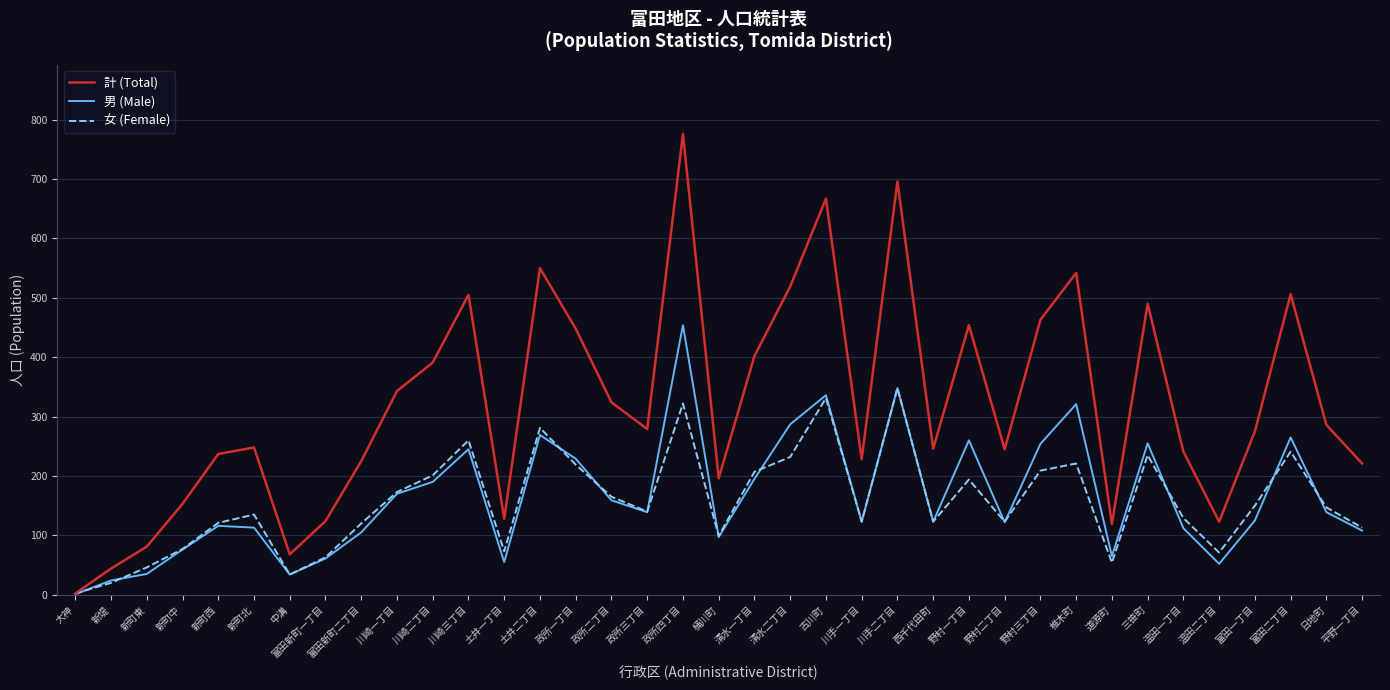

Which category has the lowest value in the 男 (Male) series?

大神